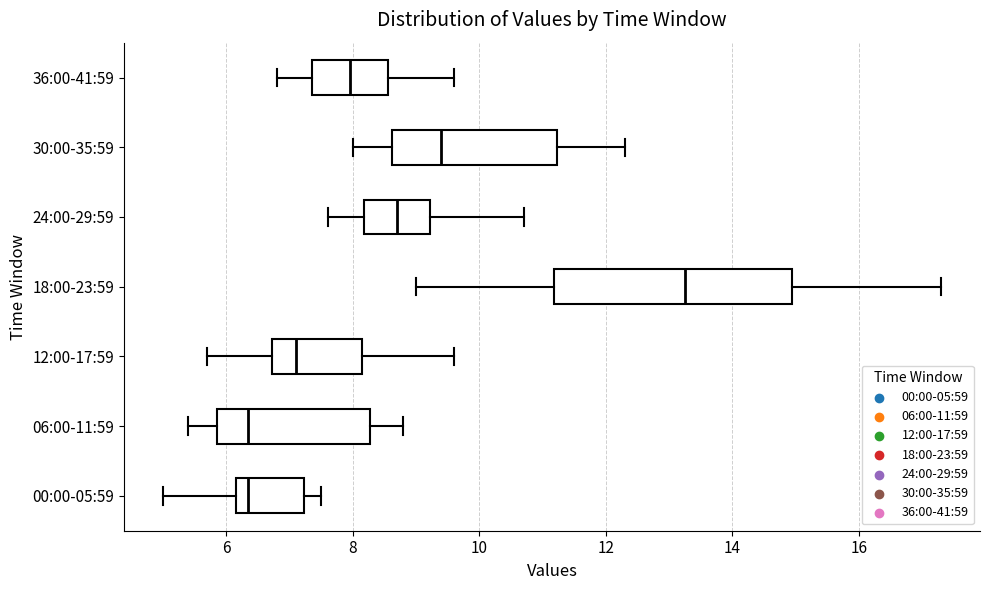

Which box is the widest, from its left edge to its right edge?

18:00-23:59